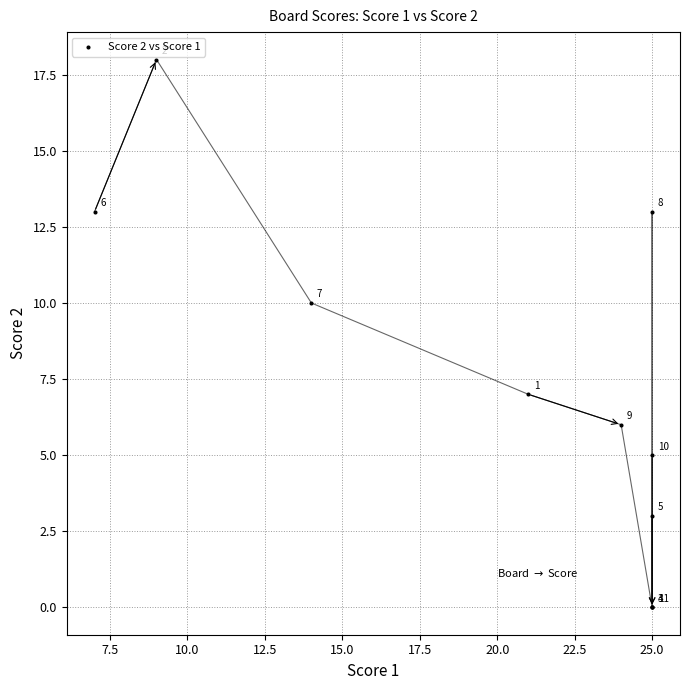

What Y value in the scatter plot is closest to 9?

10